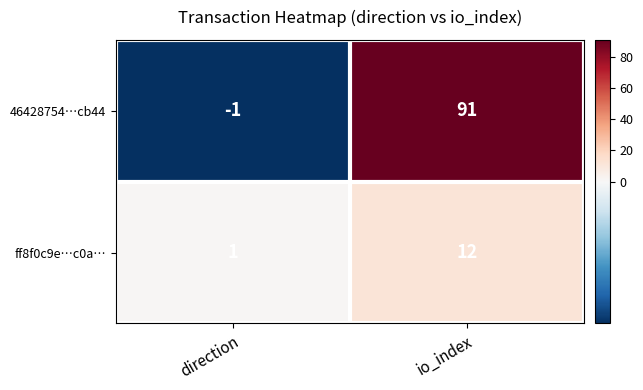

Which category has the highest value in the 46428754…cb44 series?

io_index